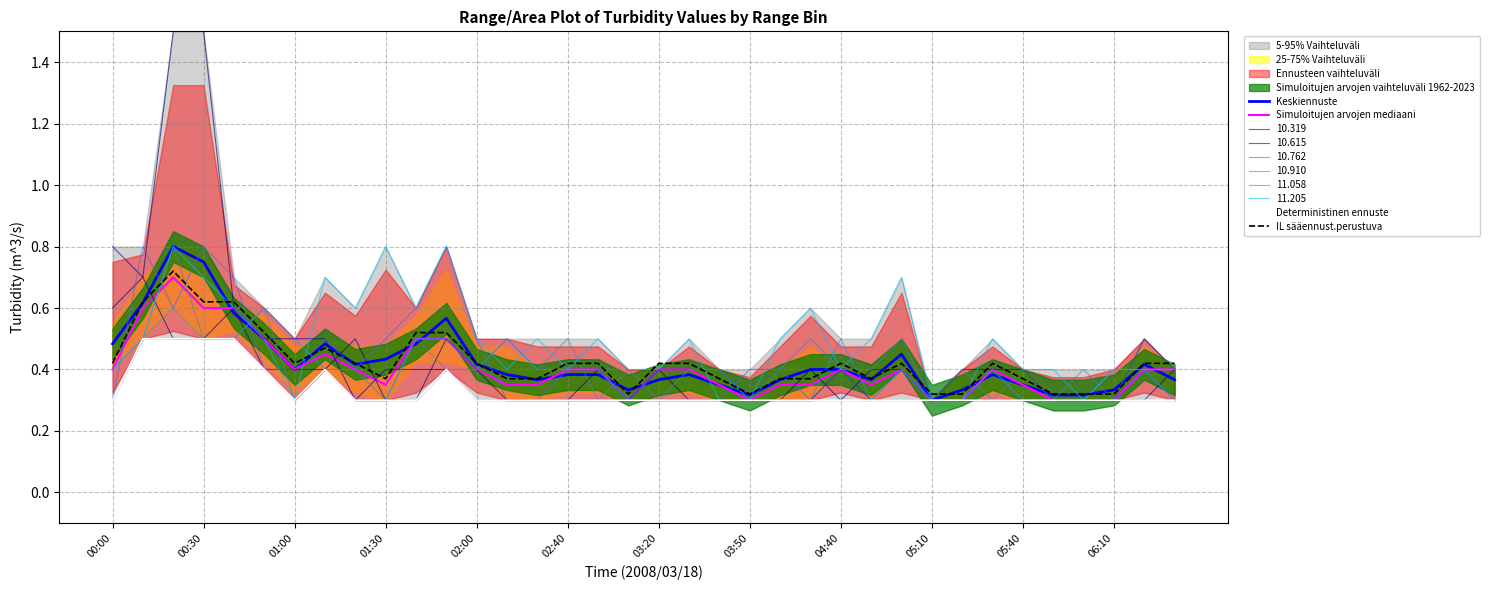

In Simuloitujen arvojen mediaani, how many points are lower than both neighbors (excluding endpoints)?

5